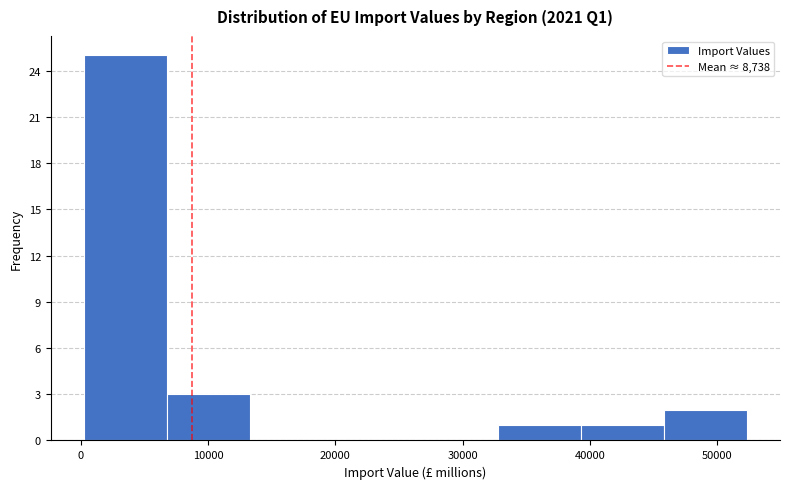

Reading left to right, list every bar in this chart as the range it spans on the x-axis followed by its height. Neither the bar edges nor the heights are printed on the chart, so give them approximately, as read against the axes.

0 to 7000: 25
7000 to 13000: 3
13000 to 20000: 0
20000 to 26000: 0
26000 to 33000: 0
33000 to 39000: 1
39000 to 46000: 1
46000 to 52000: 2